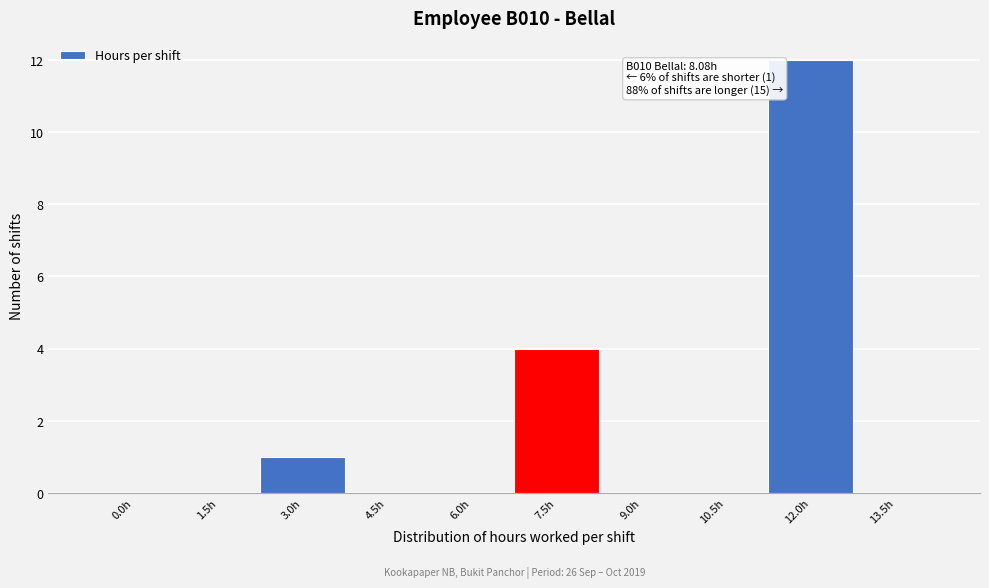

Reading right to left, extract all data points from this chart.

13.5h=0	12.0h=12	10.5h=0	9.0h=0	7.5h=4	6.0h=0	4.5h=0	3.0h=1	1.5h=0	0.0h=0